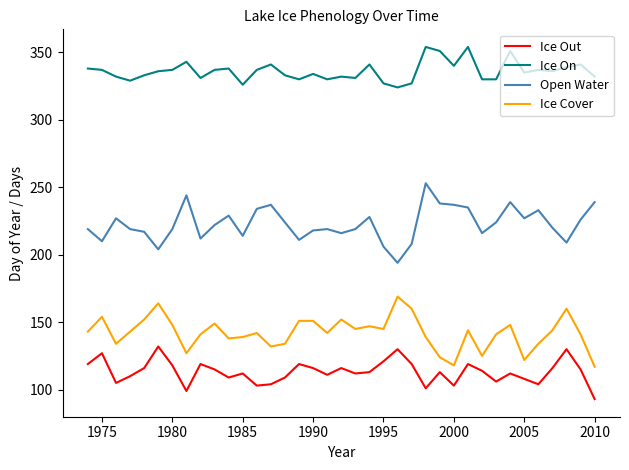

What is the difference between the second highest and minimum values in the Ice Cover series?

47